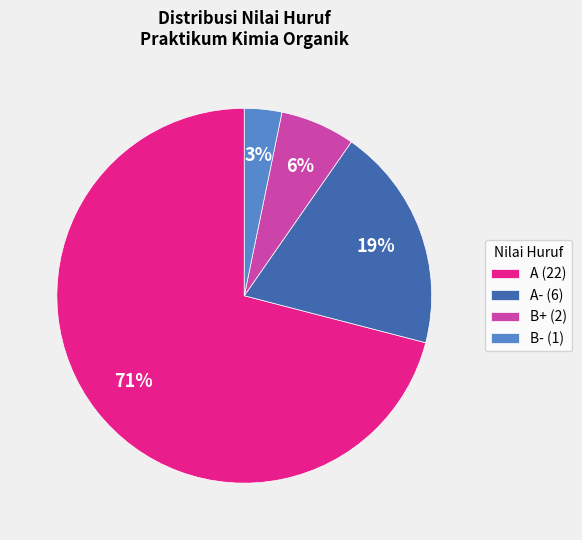

Rank the categories by value from highest to lowest.

A (22), A- (6), B+ (2), B- (1)